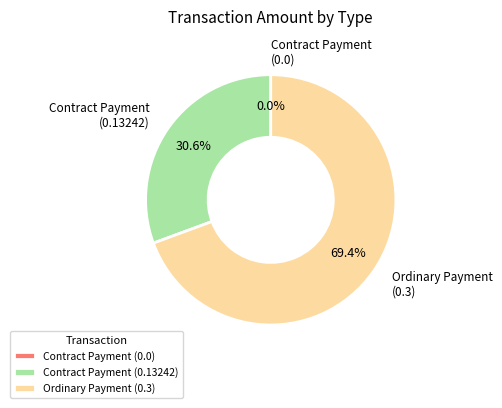

How many segments does this pie chart have?

3